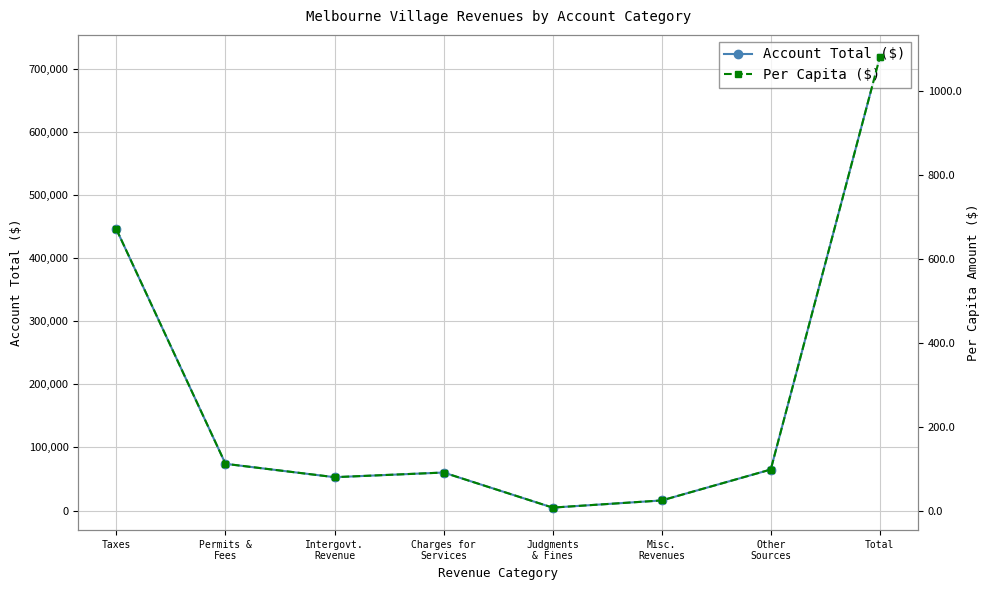

What is the total value across all series at Permits &
Fees?

74066.4